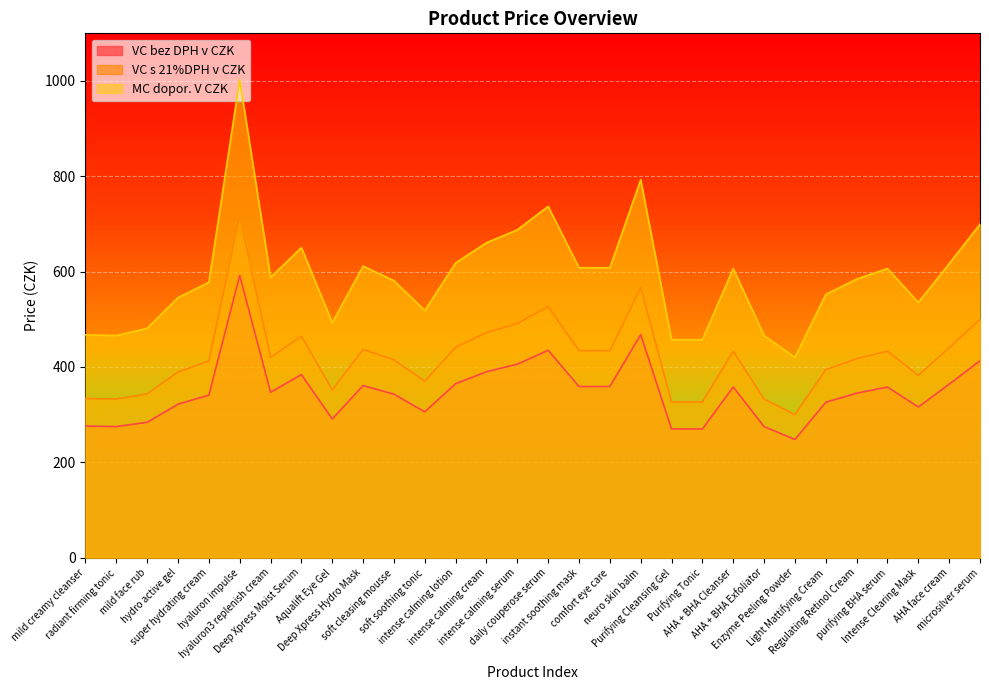

At which label is VC bez DPH v CZK closest to 420?

microsilver serum